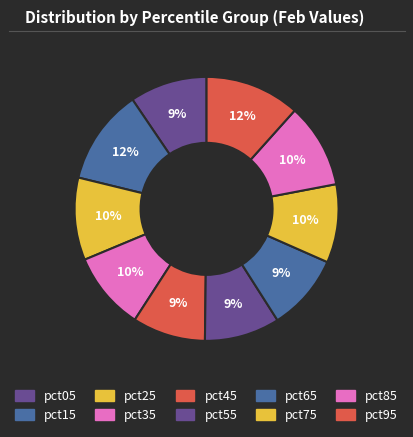

What is the smallest slice in the pie chart?

pct45